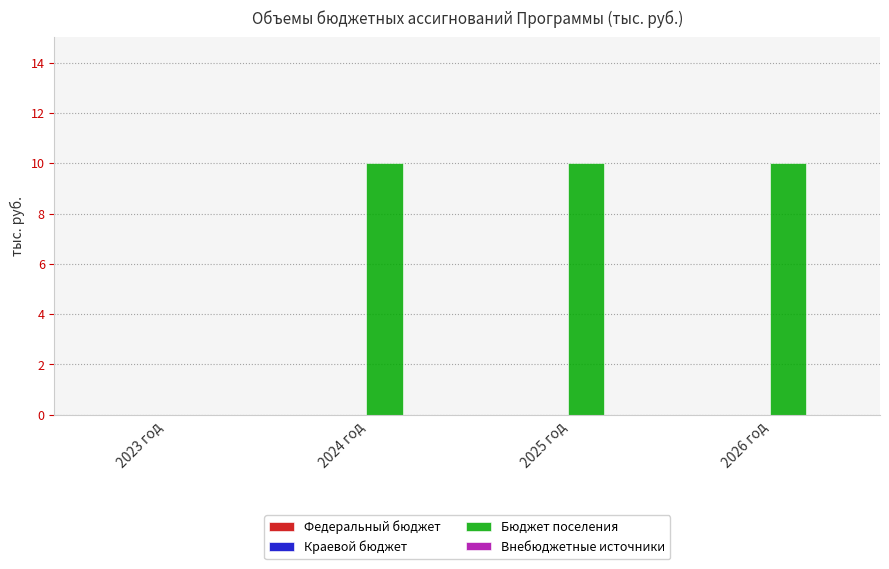

Are the bars horizontal?

No